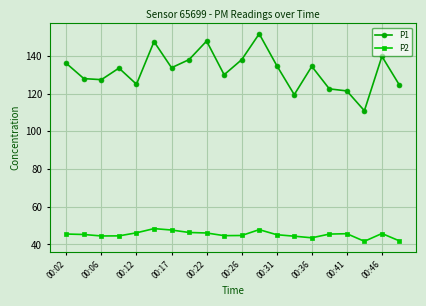

What is the average value of the P1 series?

132.2